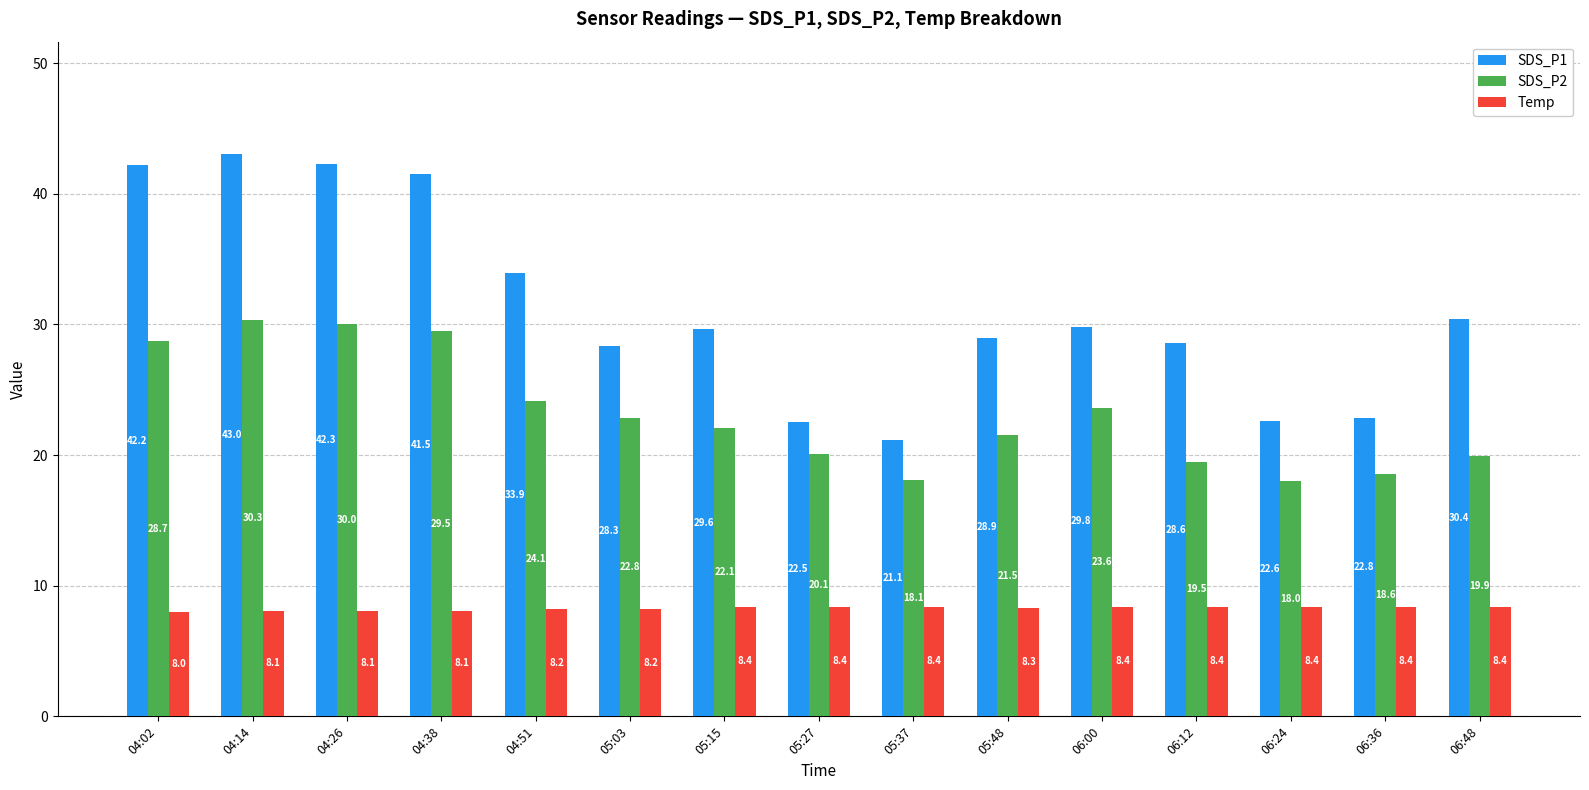

At how many categories does at least one series exceed 41?

4